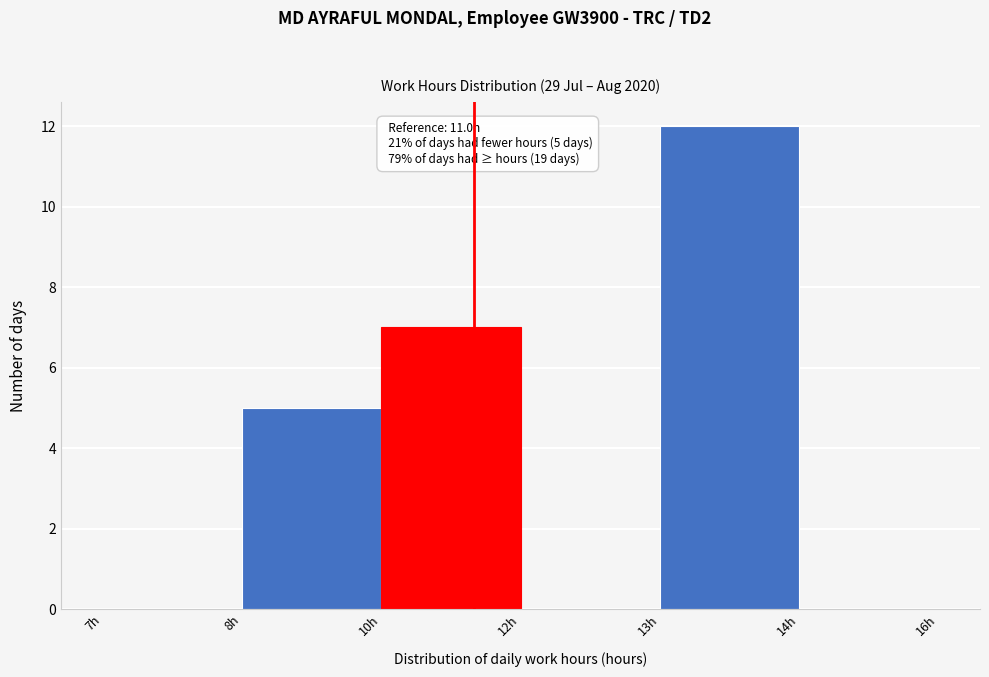

Reading left to right, what are all the values shown in this chart?

7h=0	8h=5	10h=7	12h=0	13h=12	14h=0